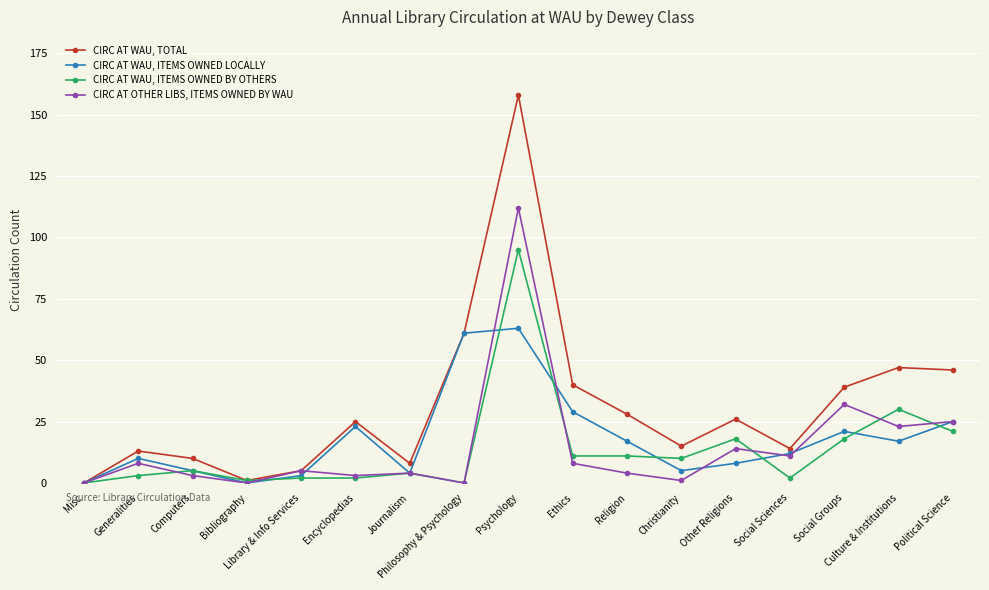

At how many categories does at least one series exceed 42?

4